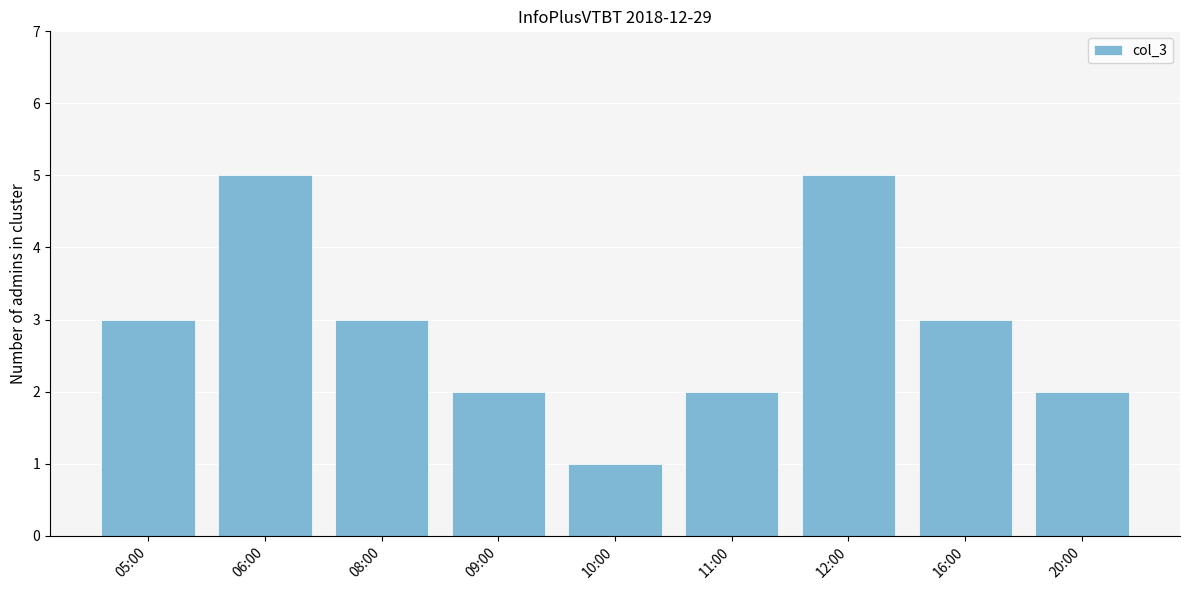

What is the ratio of the value at 10:00 to the value at 06:00?

0.2